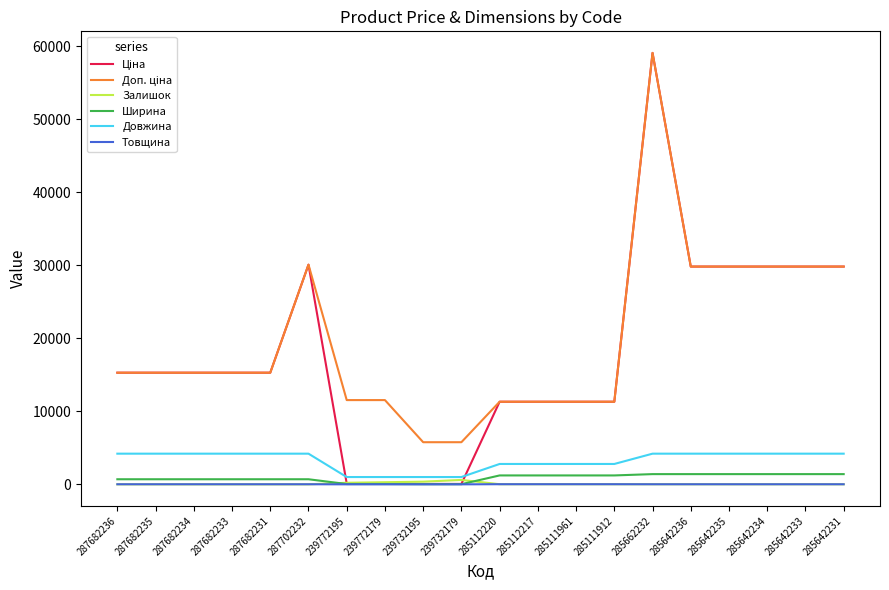

What is the difference between the second highest and second lowest values in the Ширина series?

1378.0